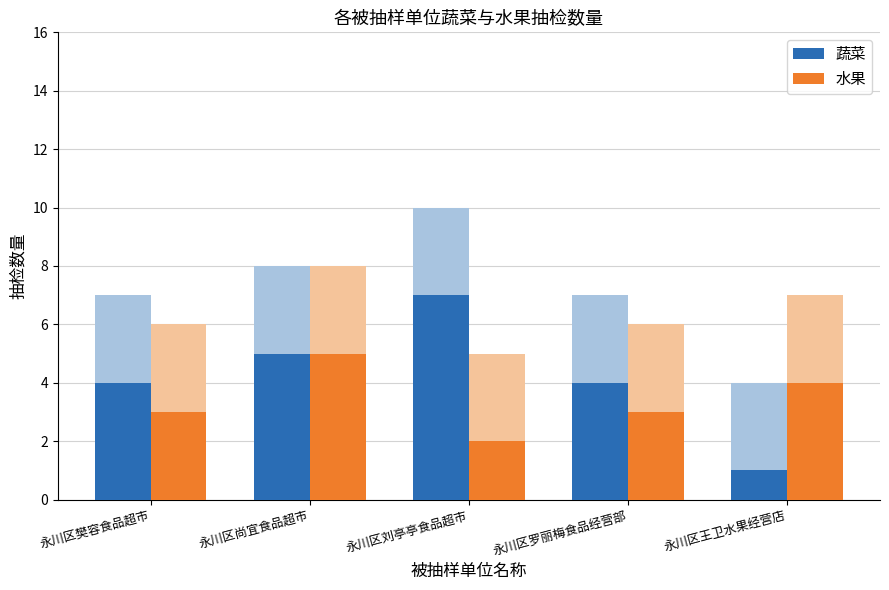

Does the chart contain any negative values?

No